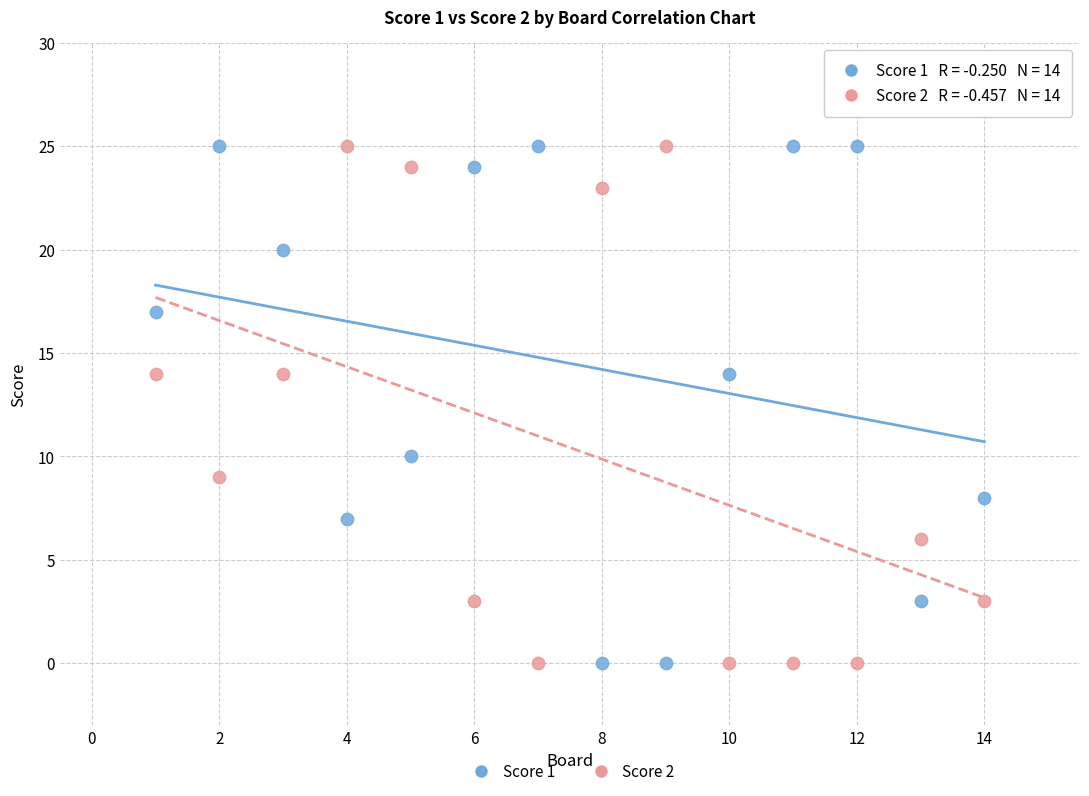

What is the X range (max minus min) for the scatter plot?

13